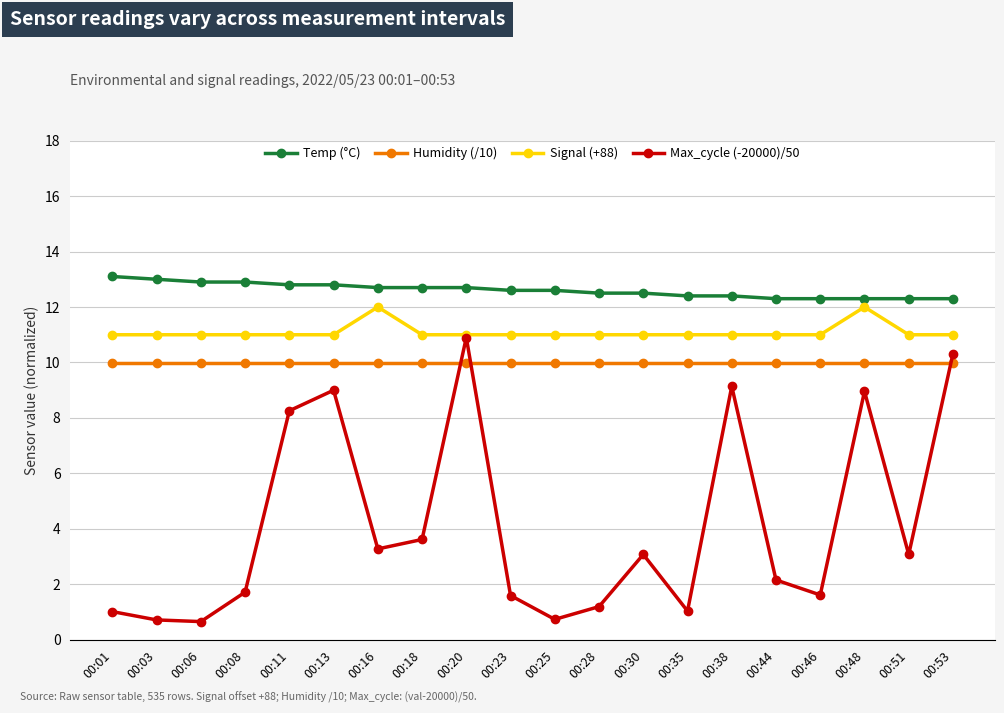

List the series in order of their peak value, highest first.

Temp (°C), Signal (+88), Max_cycle (-20000)/50, Humidity (/10)